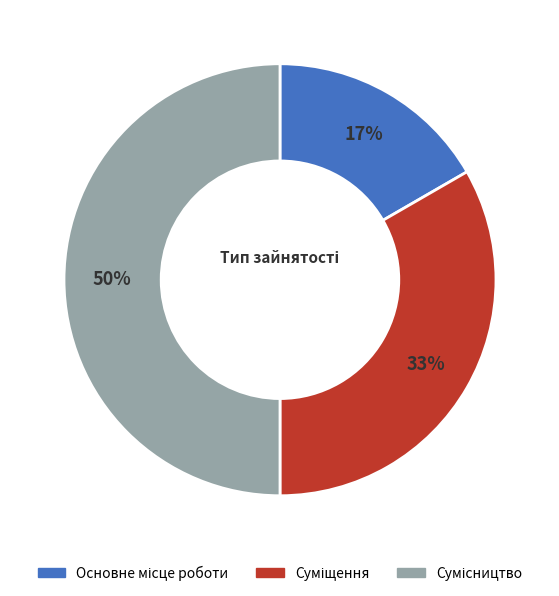

To the nearest percent, what is the average slice percentage?

33%